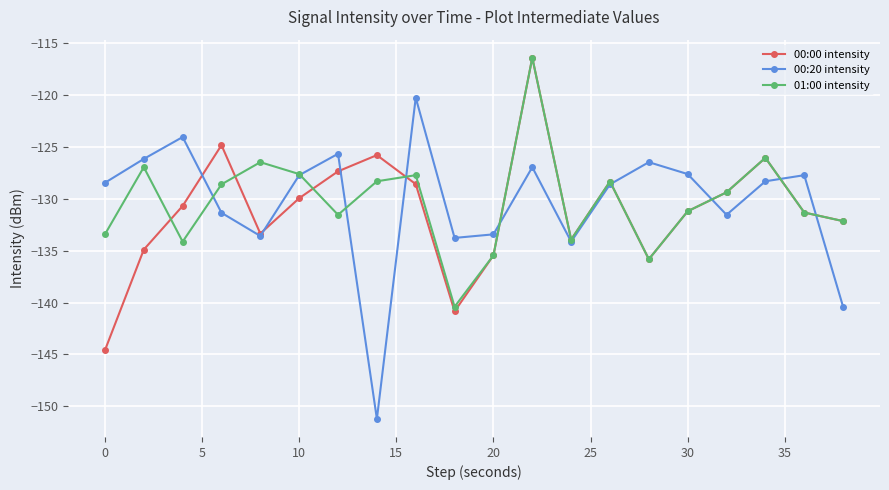

What is the maximum value shown in the chart?

-116.4